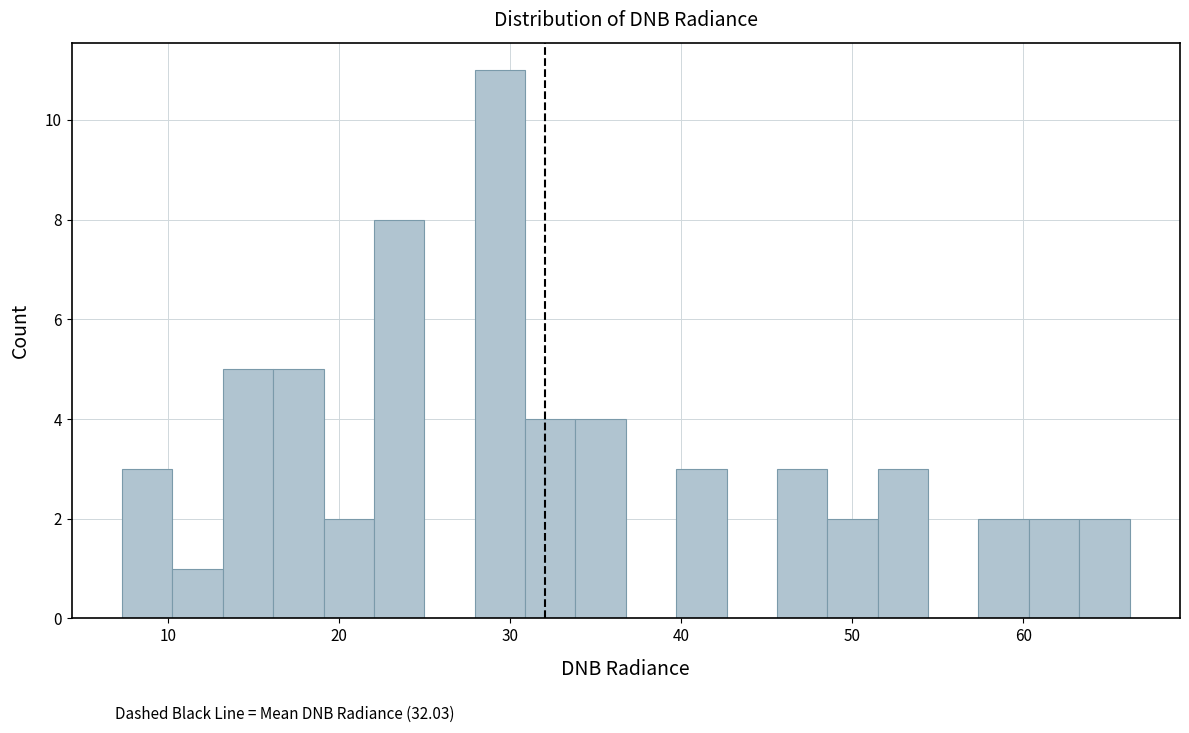

Read against the x-axis, roughly where is the centre of the tallest bar?

29